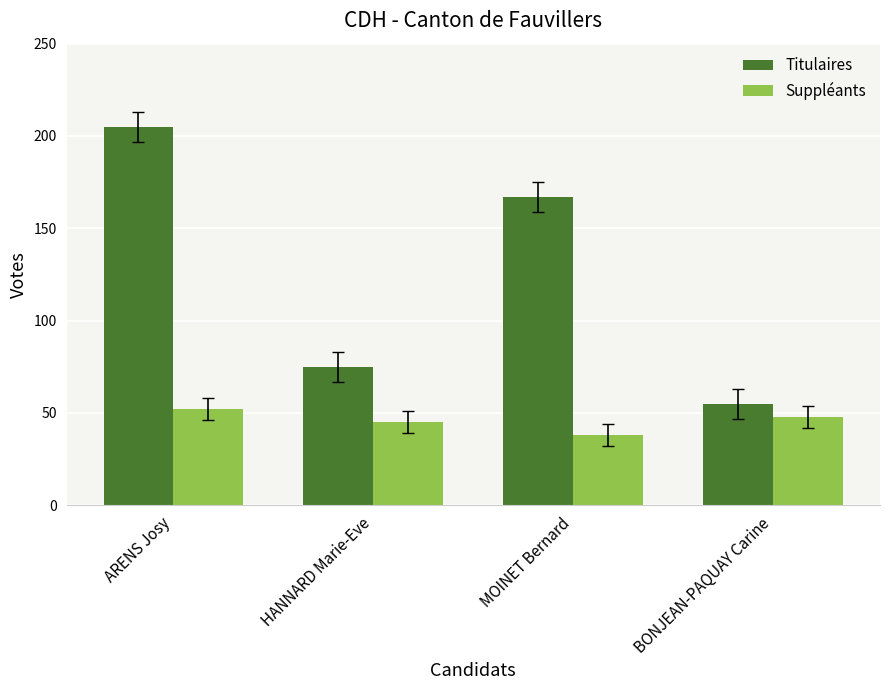

Rank the categories by Suppléants value from lowest to highest.

MOINET Bernard, HANNARD Marie-Eve, BONJEAN-PAQUAY Carine, ARENS Josy